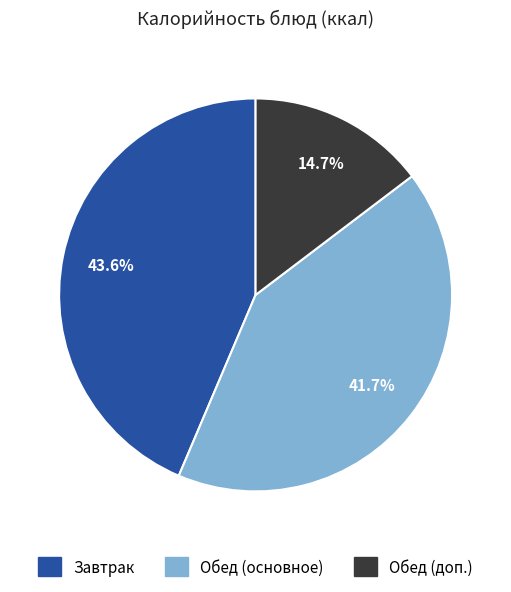

Which has a higher value, Завтрак or Обед (основное)?

Завтрак